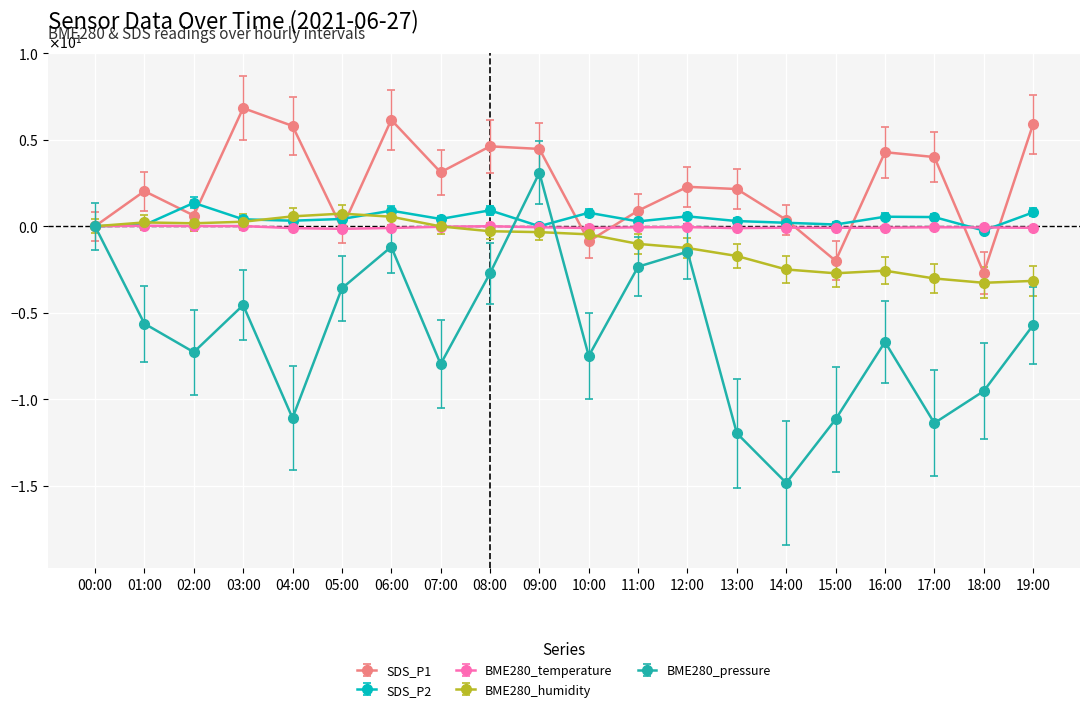

What is the smallest value displayed?

-14.8